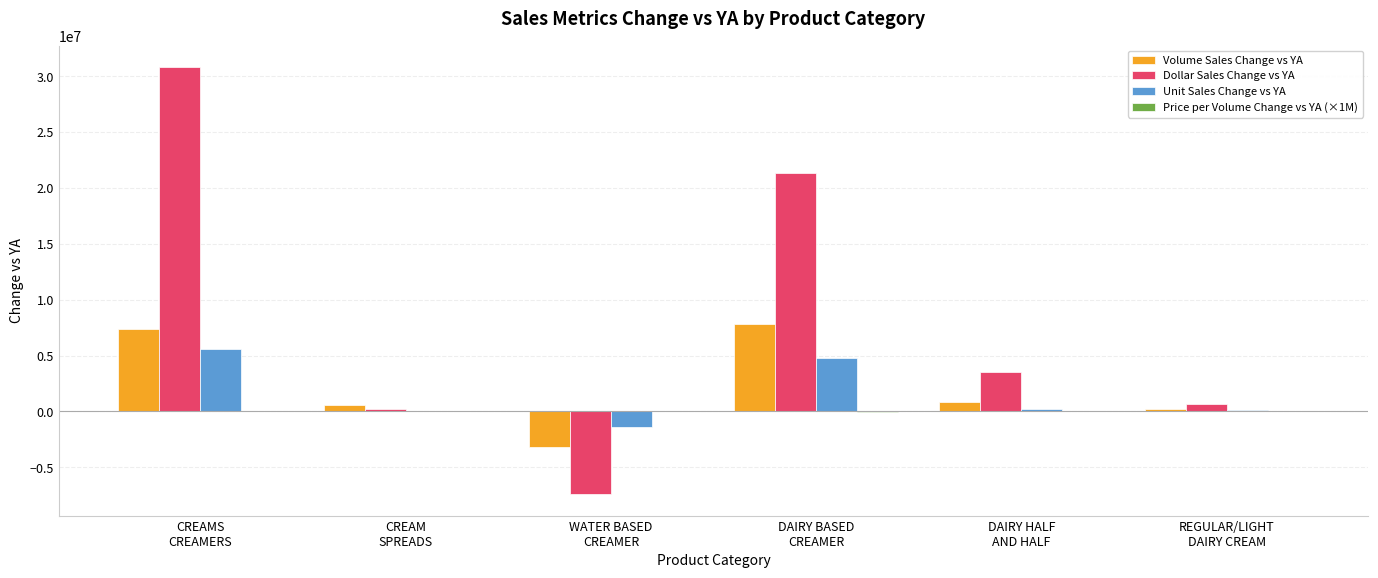

What is the difference between the Dollar Sales Change vs YA values at CREAMS
CREAMERS and WATER BASED
CREAMER?

38250336.8